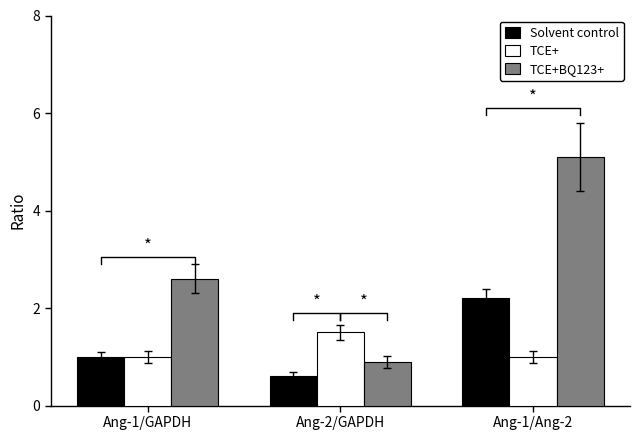

Which series has the largest range (max minus min)?

TCE+BQ123+